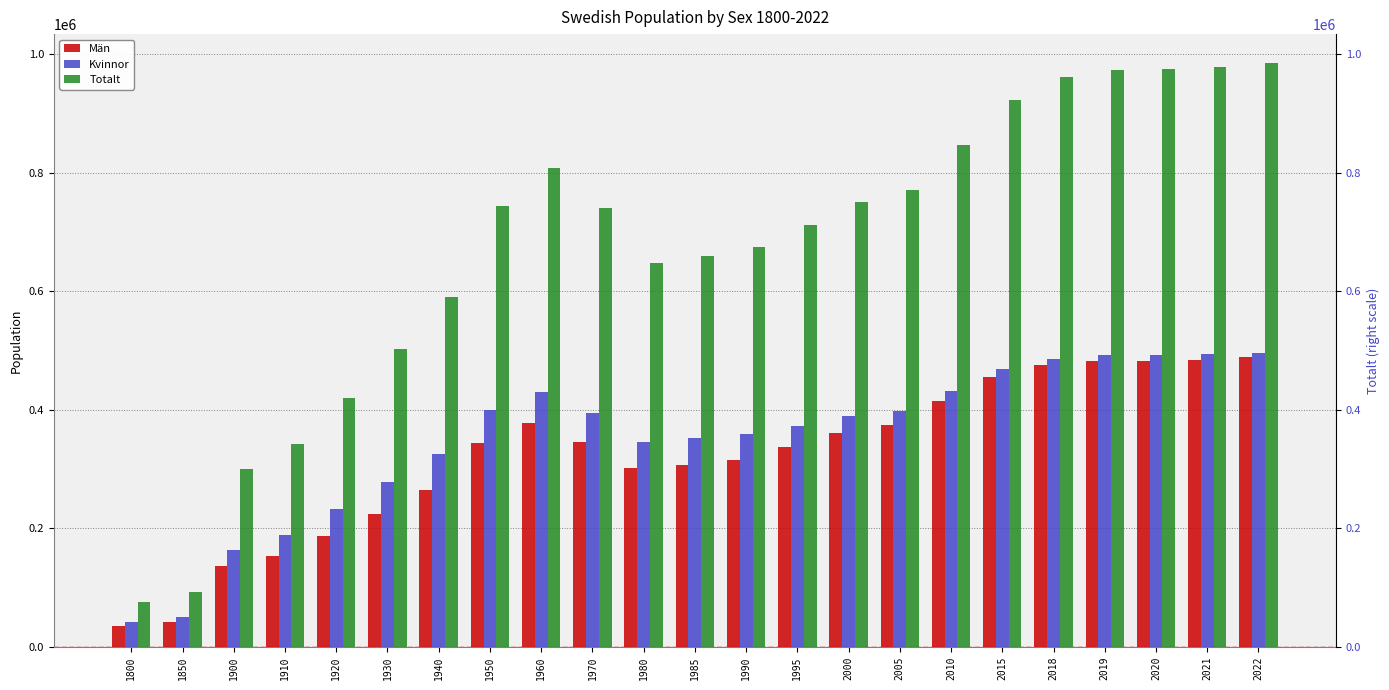

Reading left to right, extract all data points from this chart.

Män: 34332	42492	137161	154021	187452	223842	265015	344102	378200	345576	301037	306777	316041	337782	360876	373904	414702	455177	476050	482220	482982	484722	488285
Kvinnor: 41185	50578	163463	188302	231988	278371	325488	400041	430094	394910	346177	352253	358411	373337	389472	397134	432371	468339	486104	491853	492569	494048	496463
Totalt: 75517	93070	300624	342323	419440	502213	590503	744143	808294	740486	647214	659030	674452	711119	750348	771038	847073	923516	962154	974073	975551	978770	984748